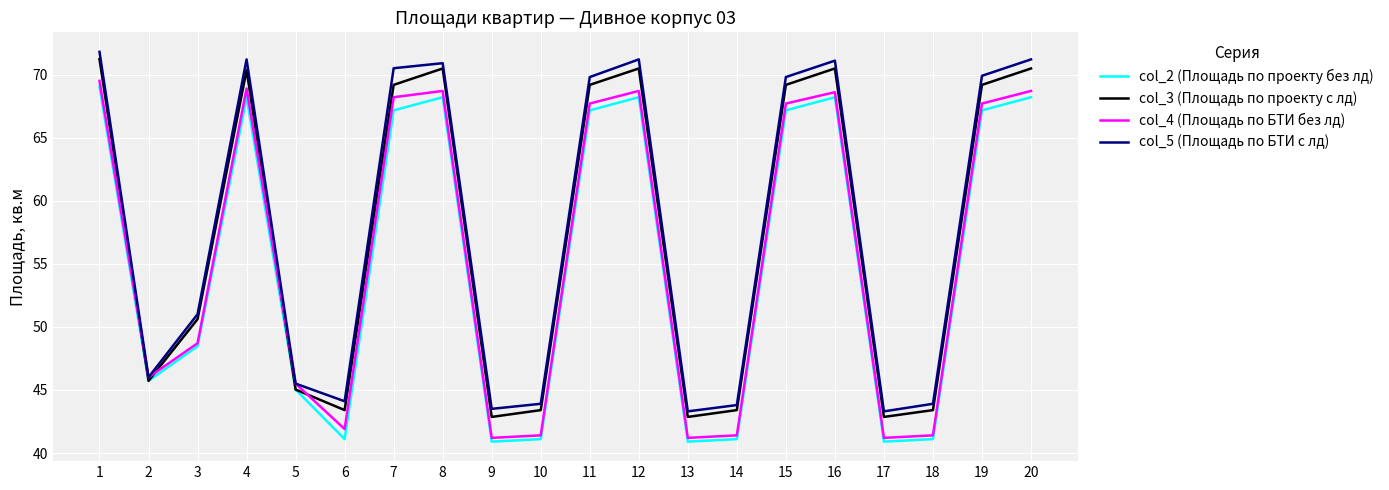

How many categories are shown in the chart?

20